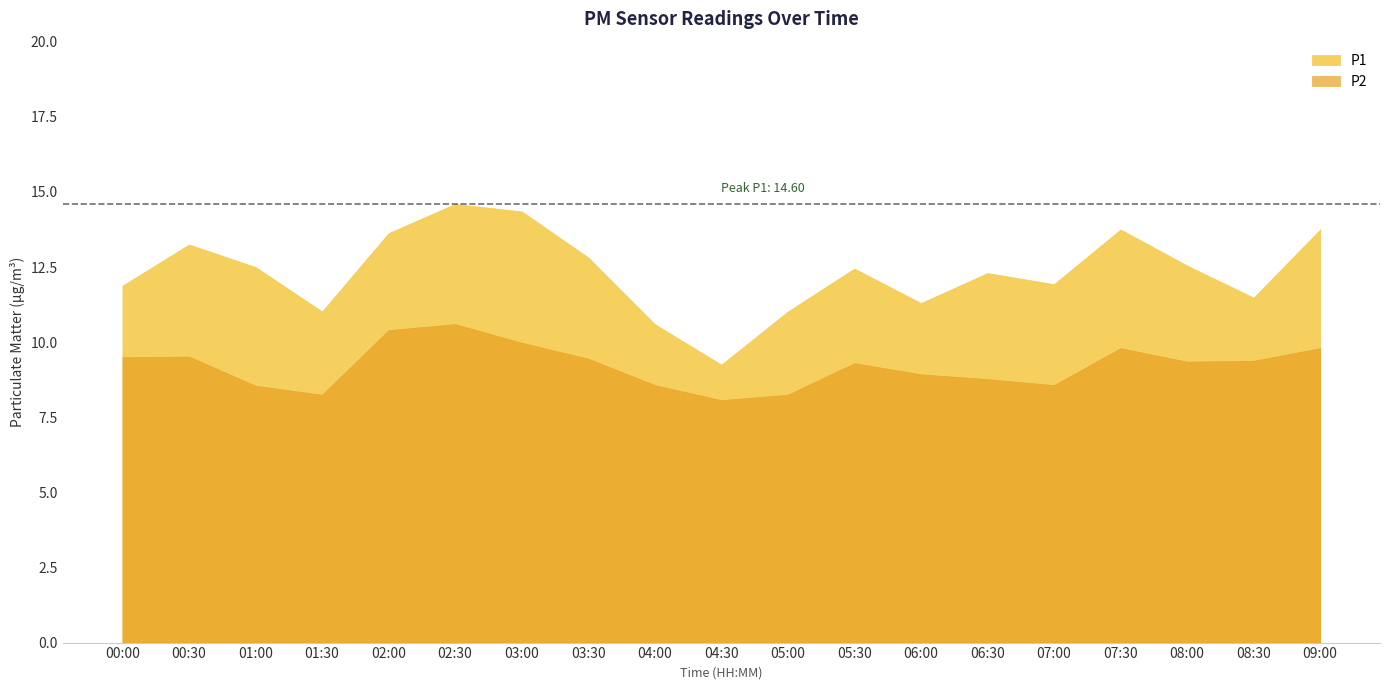

Reading left to right, list all the values displayed in this chart.

P1: 00:00=11.9	00:30=13.2	01:00=12.5	01:30=11.0	02:00=13.6	02:30=14.6	03:00=14.3	03:30=12.8	04:00=10.6	04:30=9.2	05:00=11.0	05:30=12.4	06:00=11.3	06:30=12.3	07:00=11.9	07:30=13.8	08:00=12.6	08:30=11.5	09:00=13.8
P2: 00:00=9.5	00:30=9.5	01:00=8.6	01:30=8.2	02:00=10.4	02:30=10.6	03:00=10.0	03:30=9.4	04:00=8.6	04:30=8.1	05:00=8.2	05:30=9.3	06:00=8.9	06:30=8.8	07:00=8.6	07:30=9.8	08:00=9.3	08:30=9.4	09:00=9.8